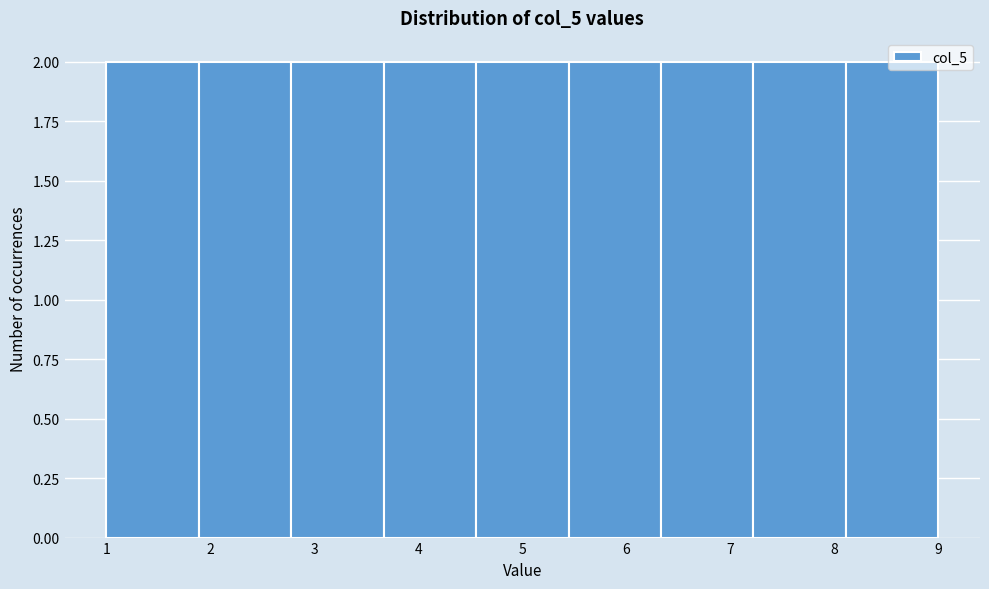

Reading left to right, transcribe this chart: for each bar, give the range it covers on the x-axis and its height. Neither the bar edges nor the heights are printed on the chart, so give them approximately, as read against the axes.

1.0 to 1.9: 2
1.9 to 2.8: 2
2.8 to 3.7: 2
3.7 to 4.6: 2
4.6 to 5.4: 2
5.4 to 6.3: 2
6.3 to 7.2: 2
7.2 to 8.1: 2
8.1 to 9.0: 2